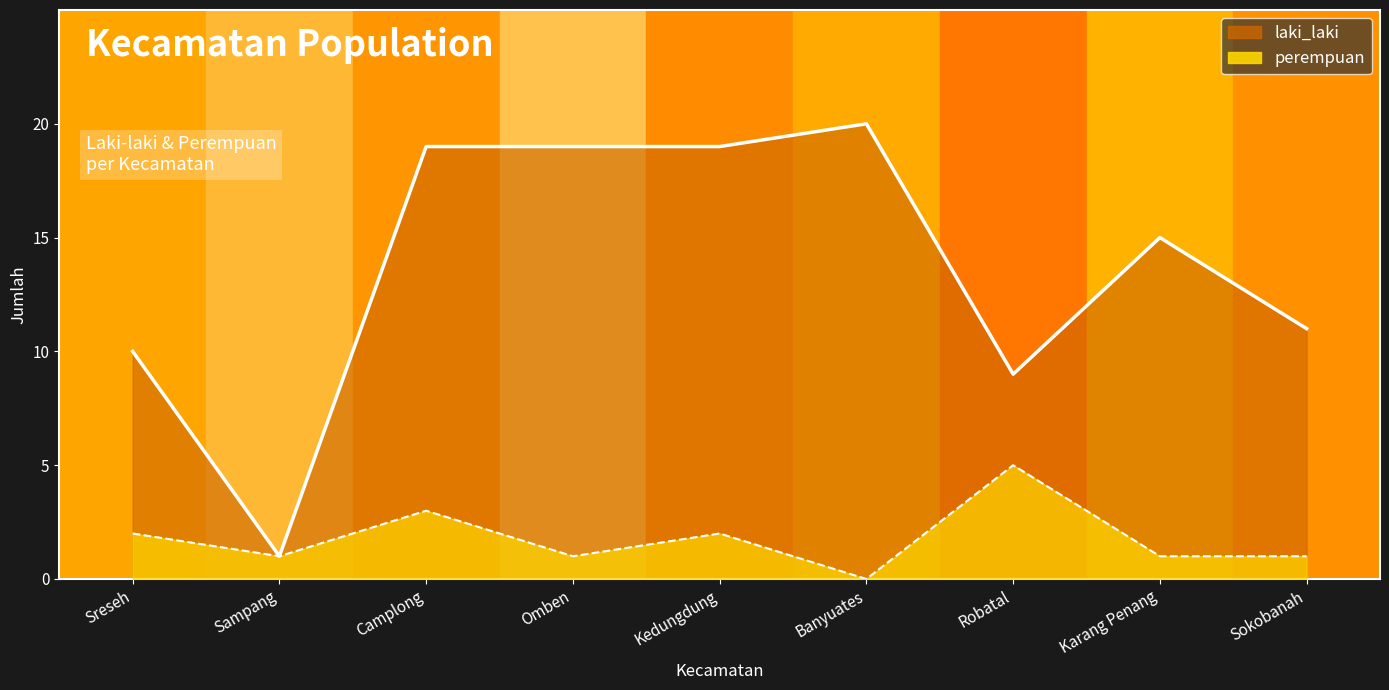

The value of laki_laki at Sampang is 2. True or false?

False